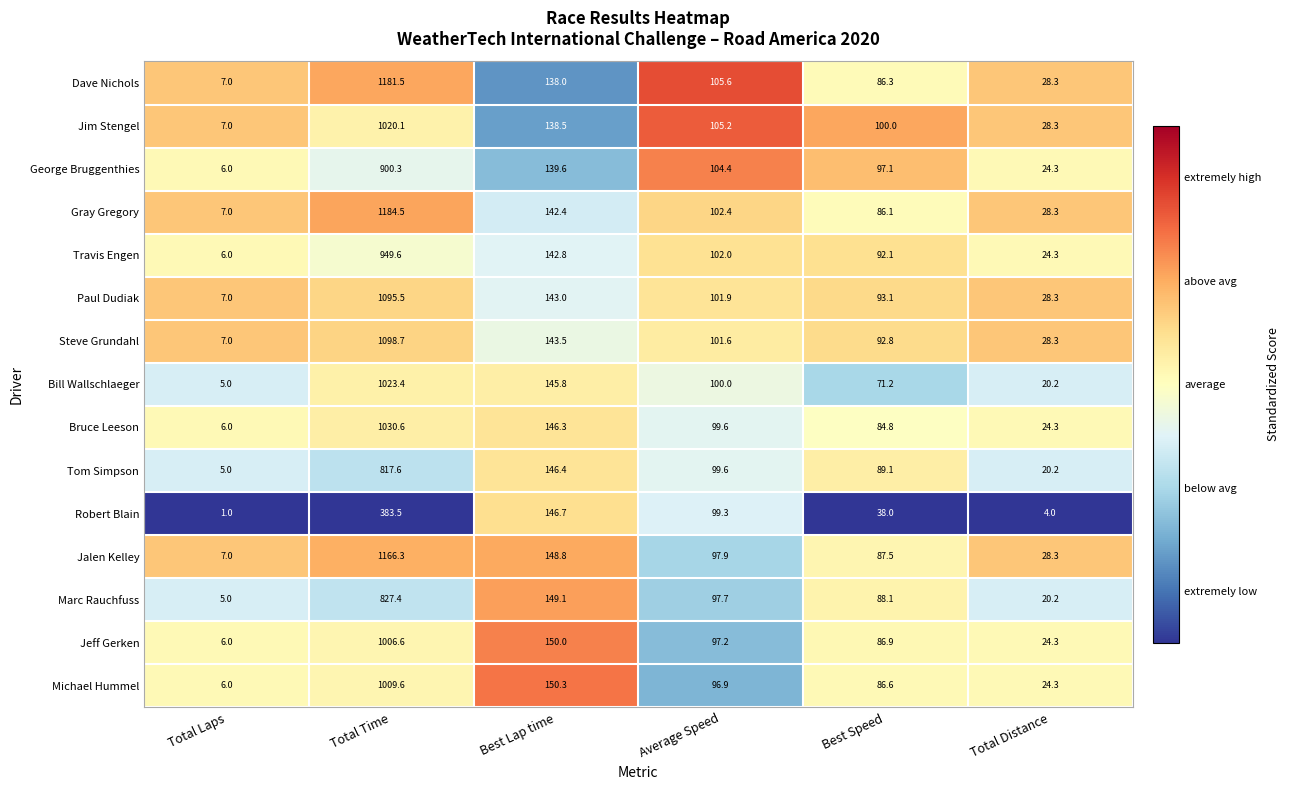

What is the sum of all George Bruggenthies values?

1271.7